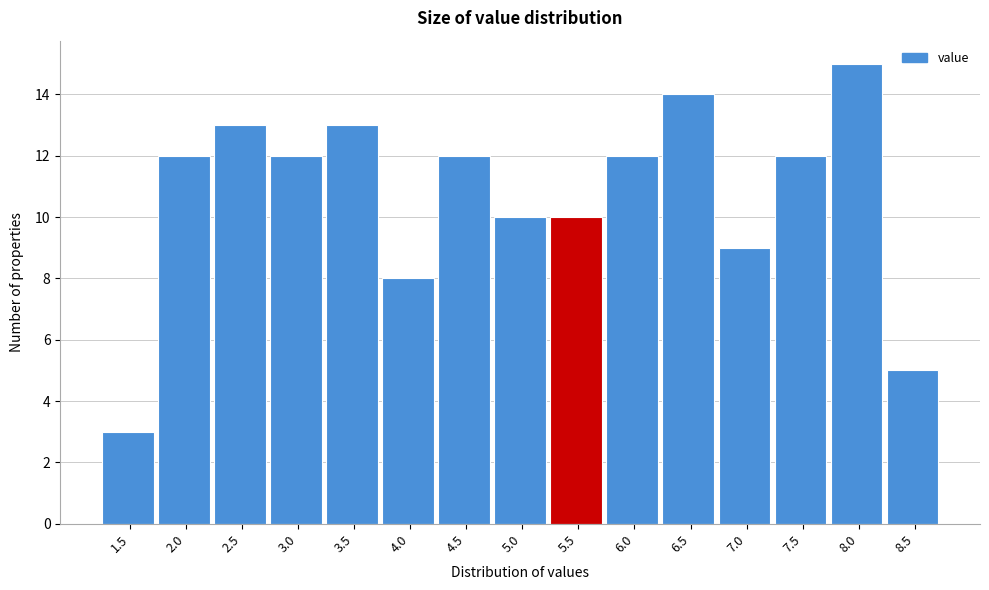

Reading left to right, extract all data points from this chart.

1.5=3	2.0=12	2.5=13	3.0=12	3.5=13	4.0=8	4.5=12	5.0=10	5.5=10	6.0=12	6.5=14	7.0=9	7.5=12	8.0=15	8.5=5